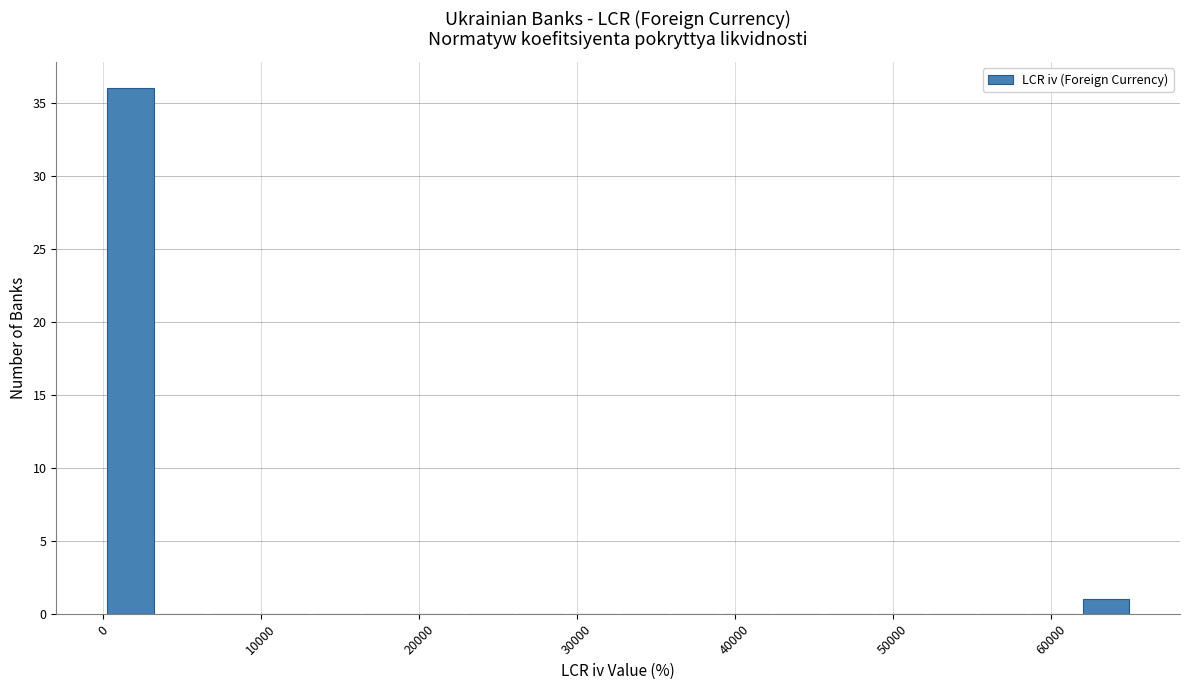

Around what value on the x-axis is the tallest bar? Give the approximate position of its centre, as read against the axis.

2000